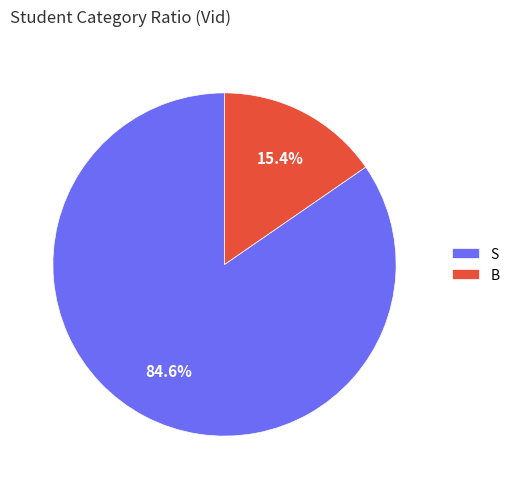

What is the smallest slice in the pie chart?

B